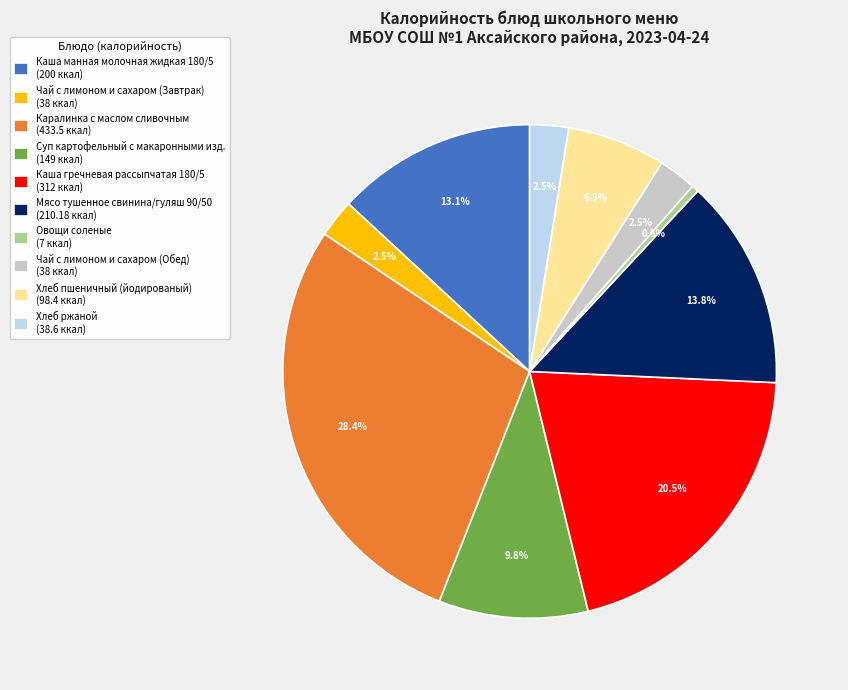

What percentage is the Мясо тушенное свинина/гуляш 90/50 slice, to the nearest percent?

14%